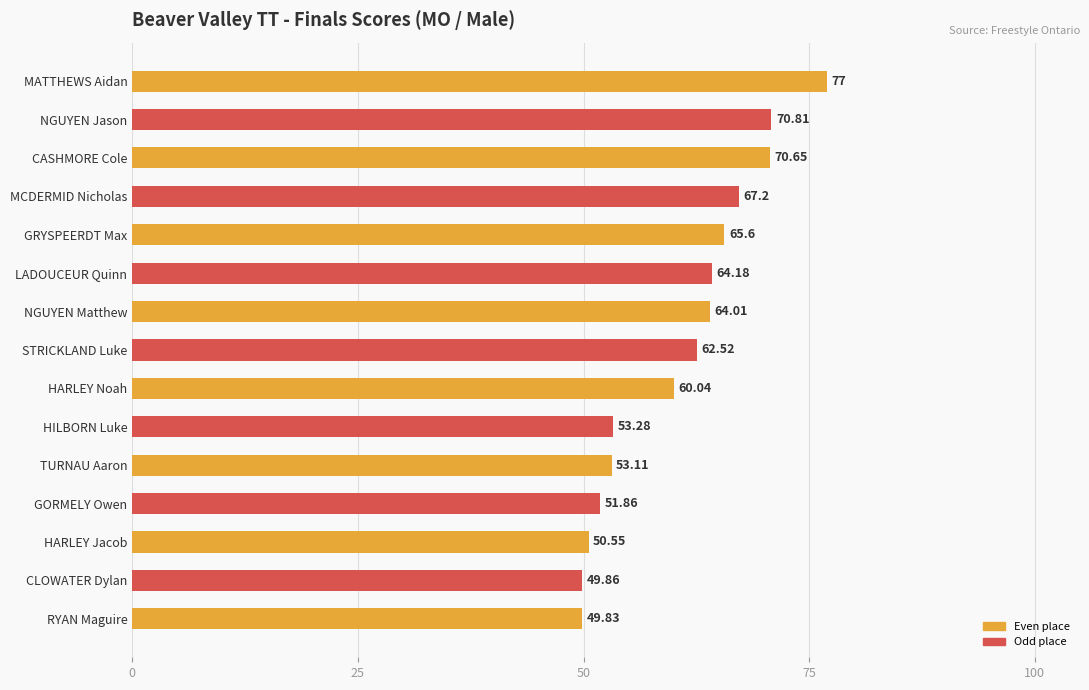

What is the difference between the second highest and minimum values?

21.0